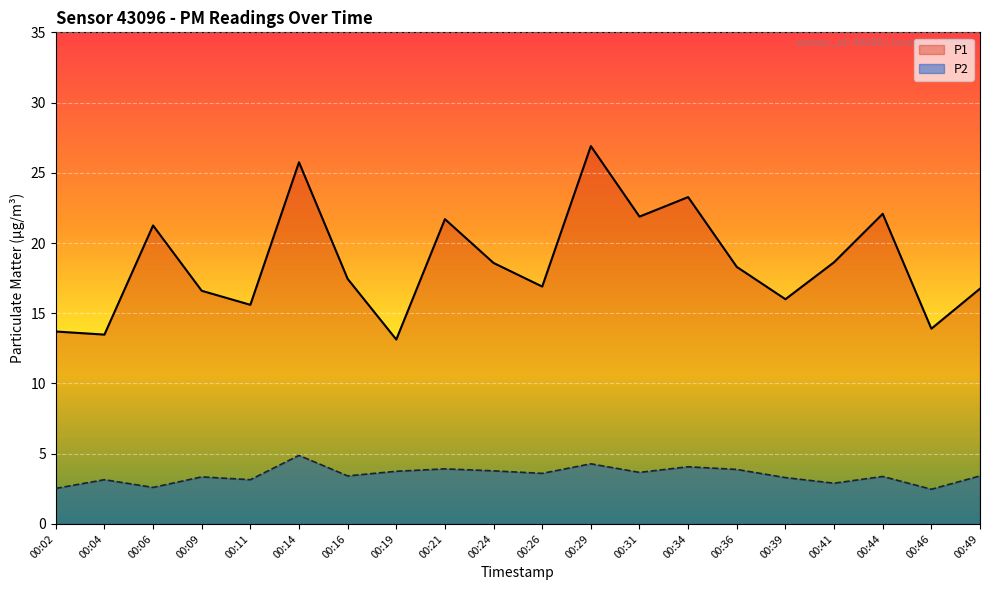

What is the total value across all series at 00:11?

18.8